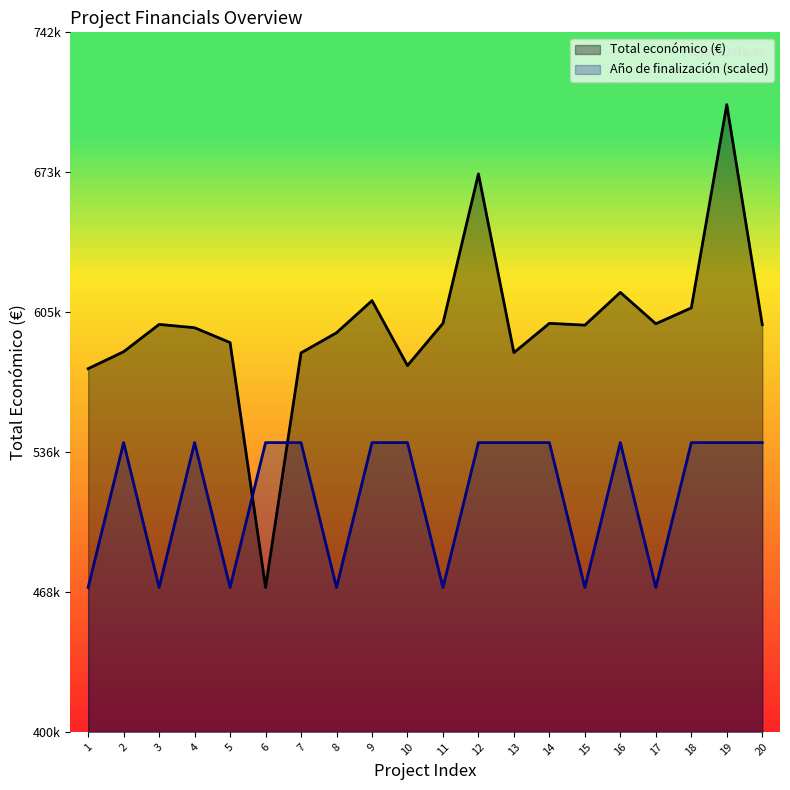

Does the chart display data point markers on the line(s)?

No